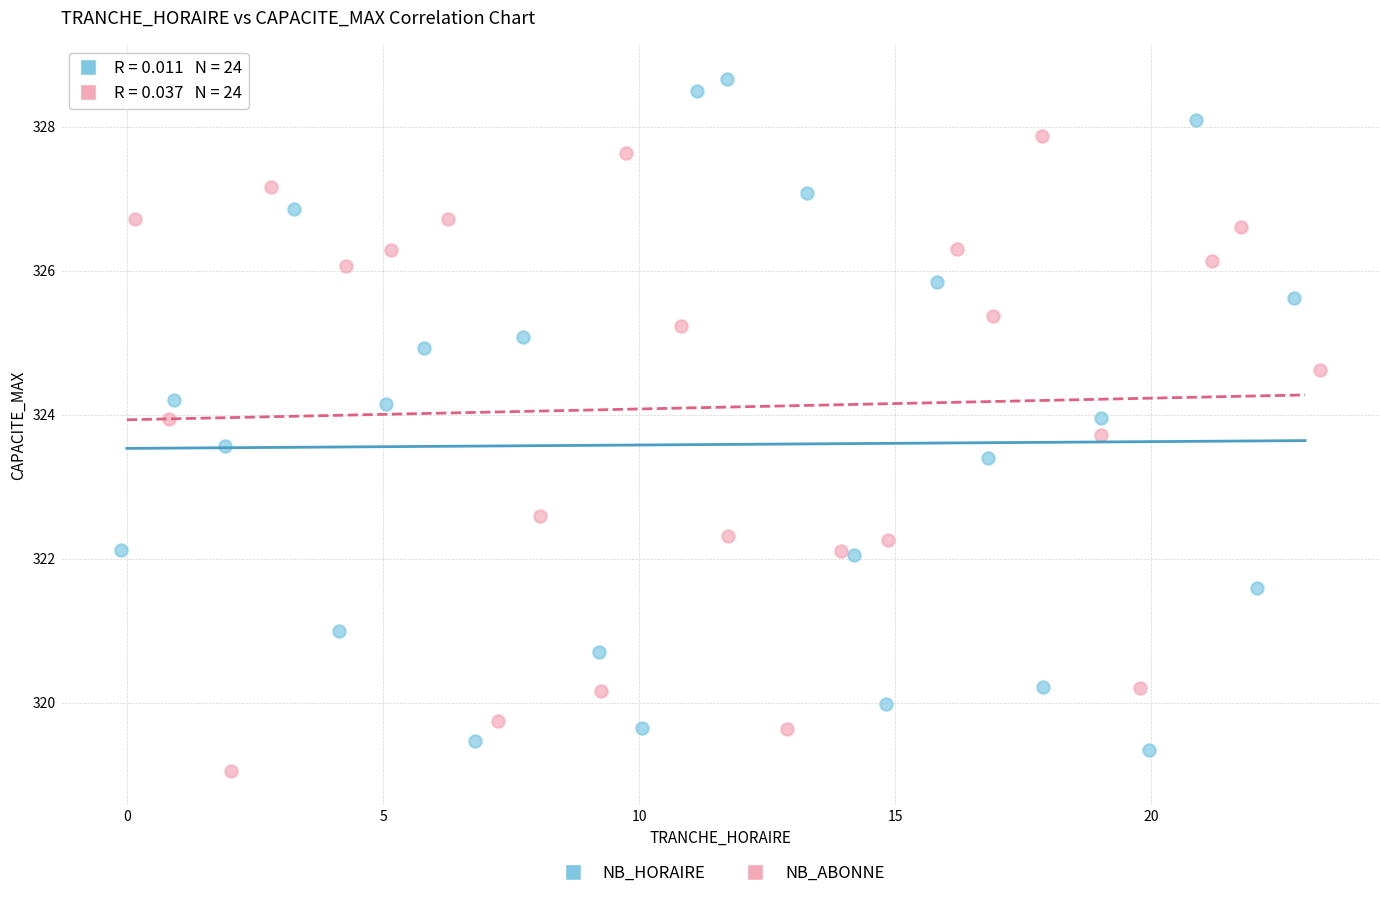

Which series reaches the maximum Y coordinate?

NB_HORAIRE